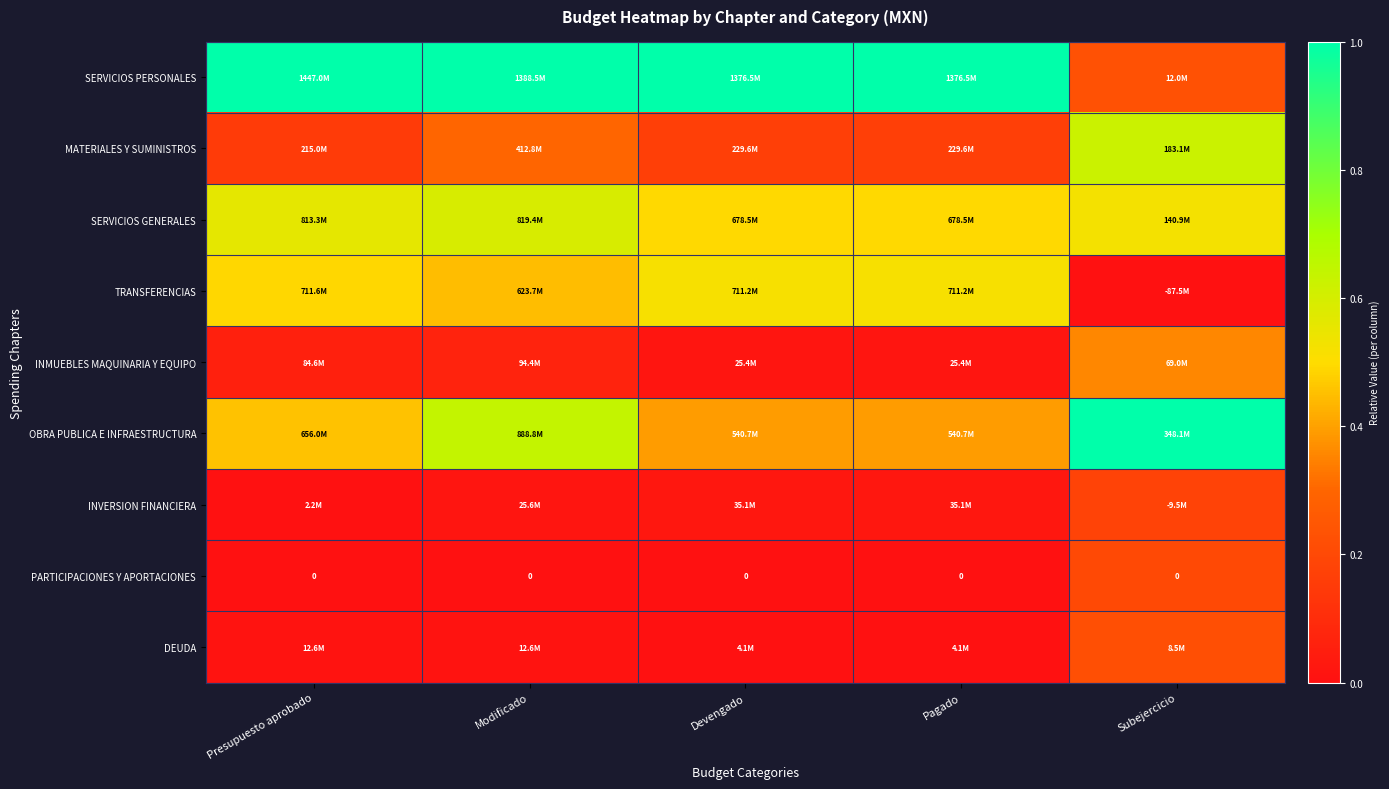

Between Presupuesto aprobado and Pagado, which is larger?

Presupuesto aprobado